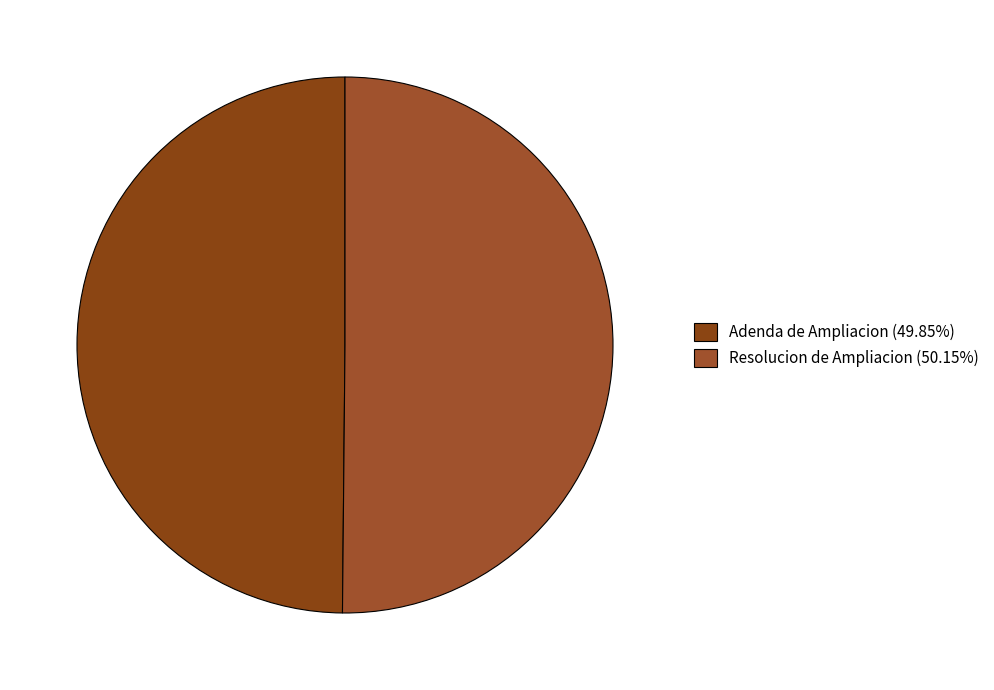

Does any single category account for the majority?

Yes